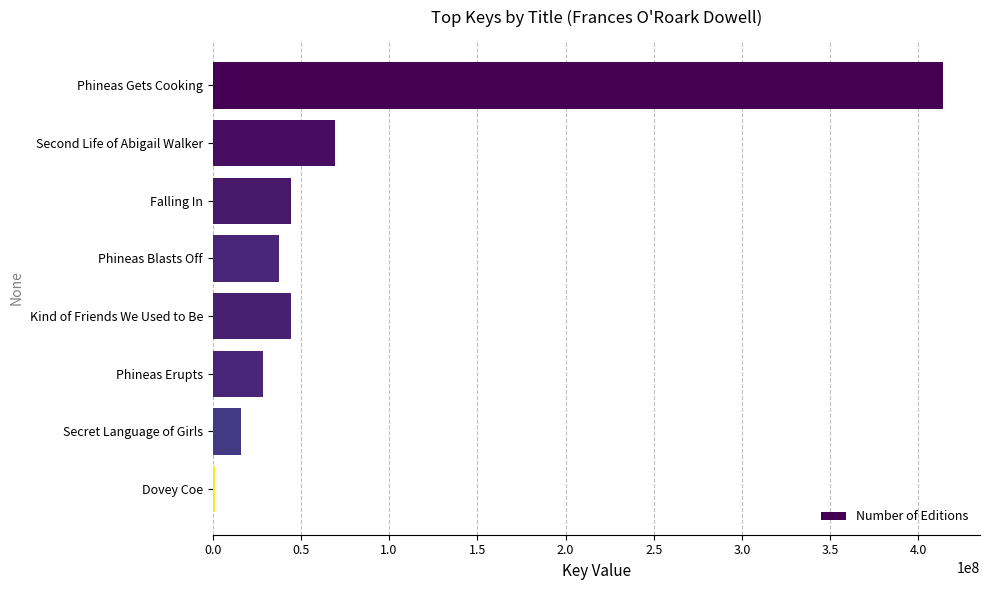

Where is the data nearest to the value 207890423?

Second Life of Abigail Walker